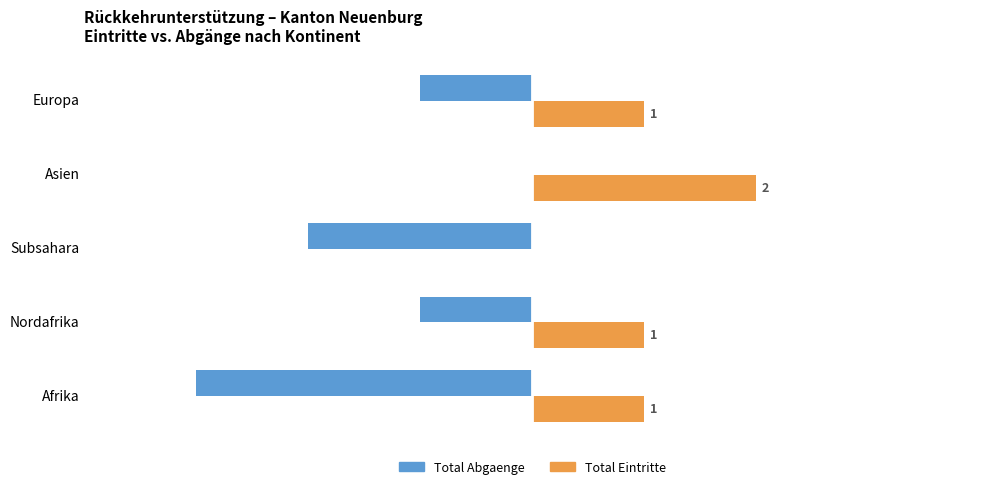

Which category has the highest value in the Total Eintritte series?

Asien